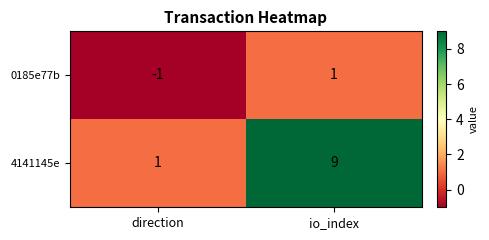

The value of 4141145e at io_index is 9. True or false?

True